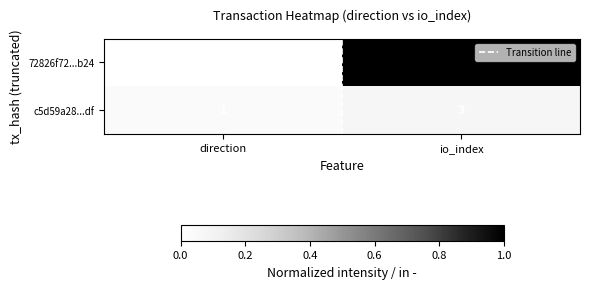

Reading right to left, list all the values displayed in this chart.

72826f72...b24: 51	-1
c5d59a28...df: 3	1